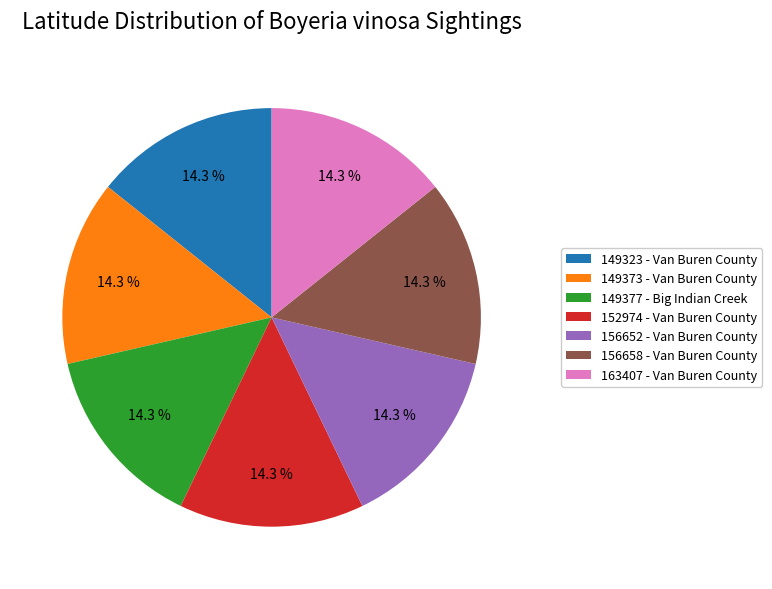

The 156652 - Van Buren County slice represents 14% of the pie. True or false?

True